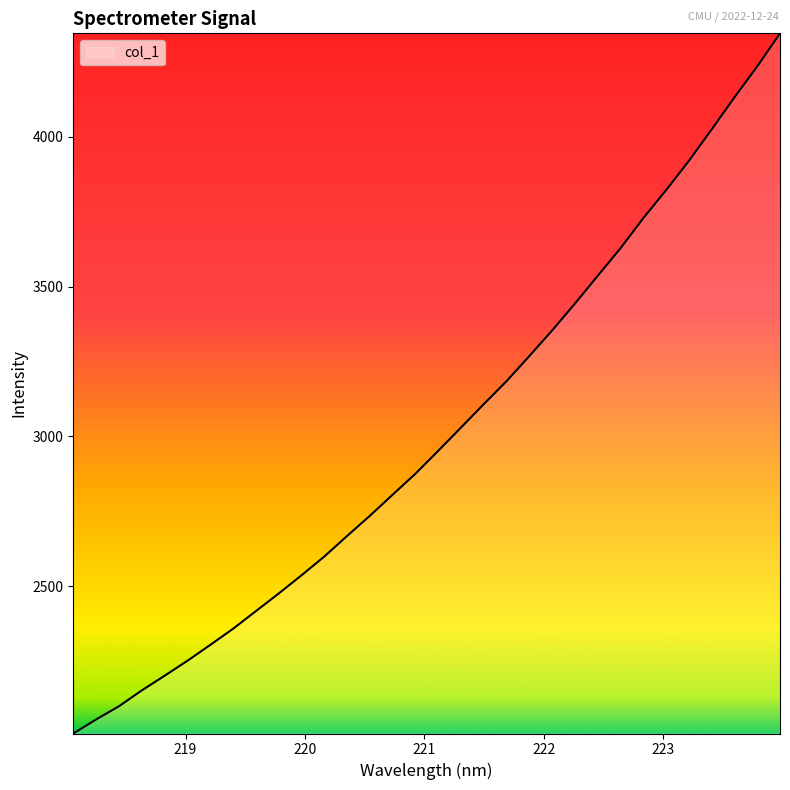

What is the greatest value displayed?

4345.5